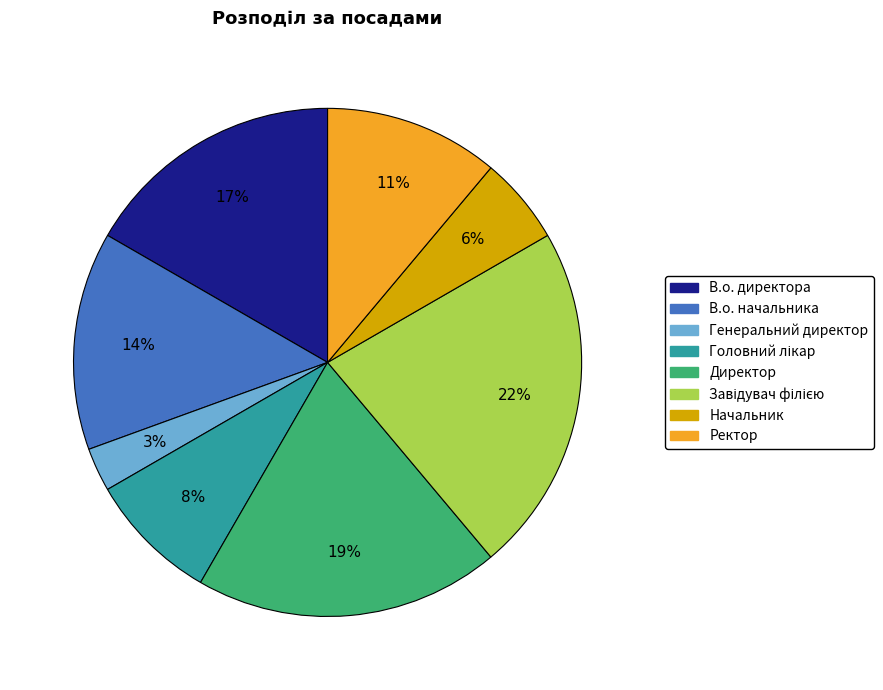

Count the number of slices in the pie.

8